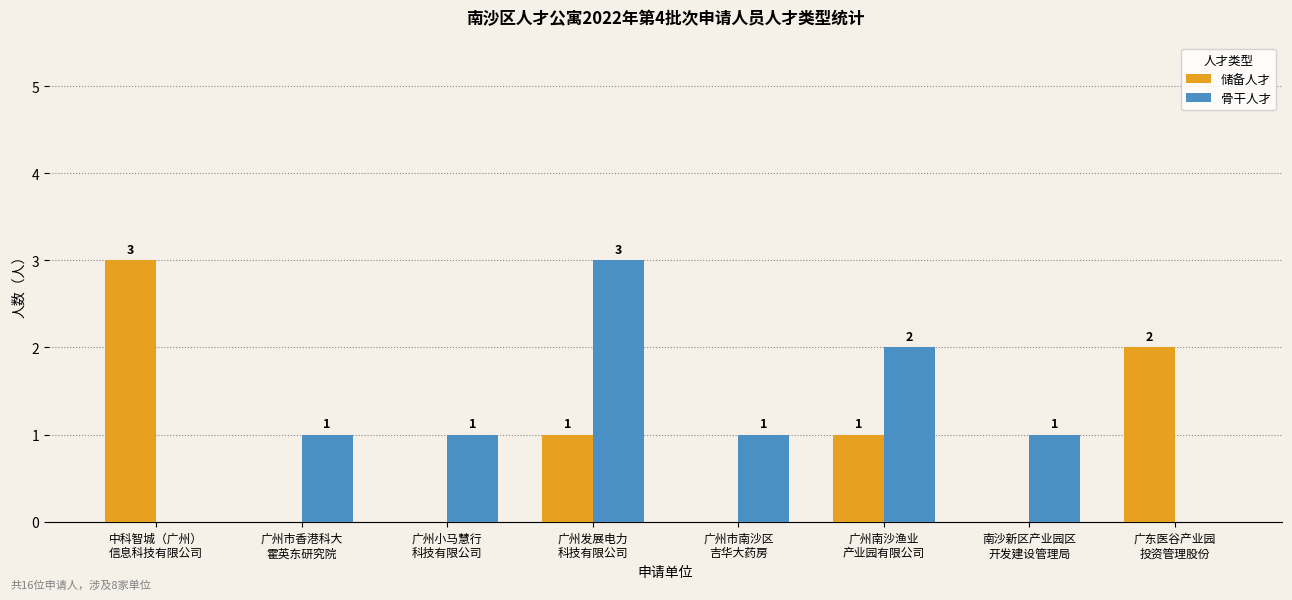

Count the number of data series in this chart.

2